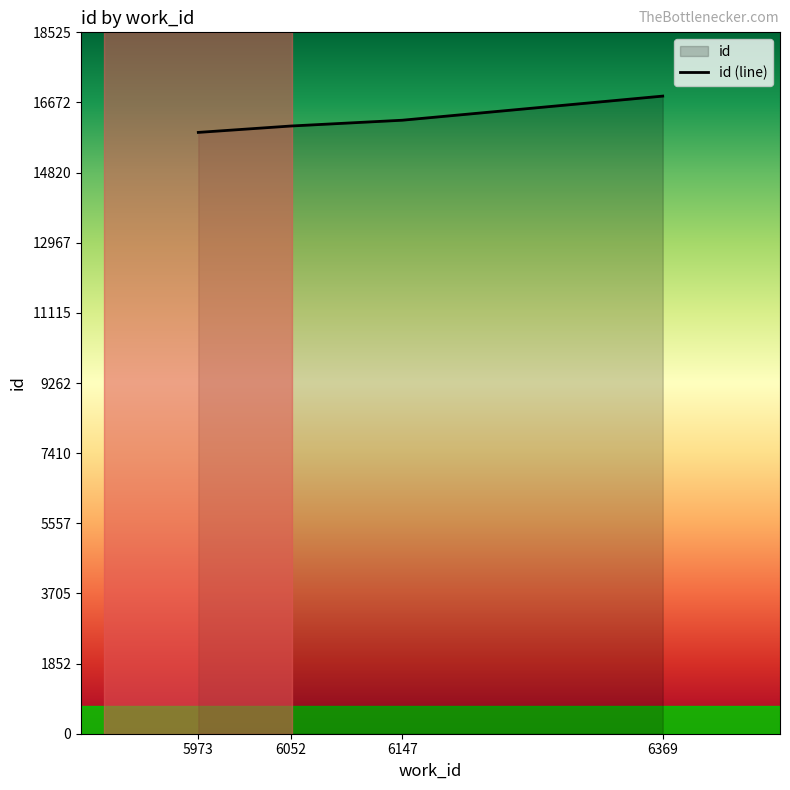

The value at 6147 is 27595. True or false?

False